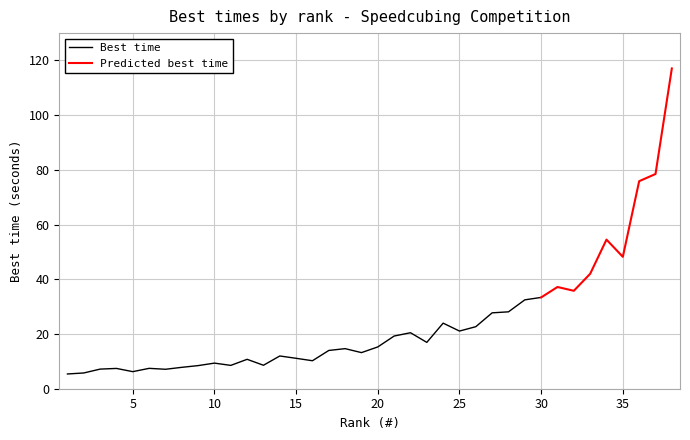

What is the average value?

24.4